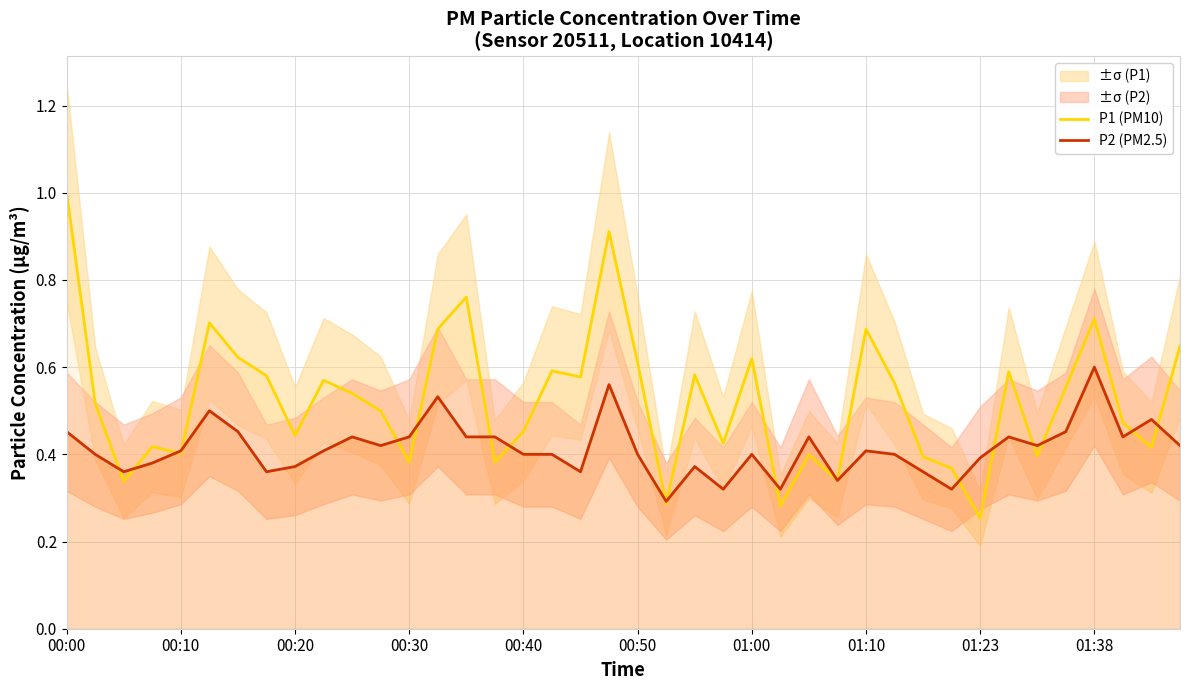

List the series in order of their peak value, lowest first.

P2 (PM2.5), P1 (PM10)